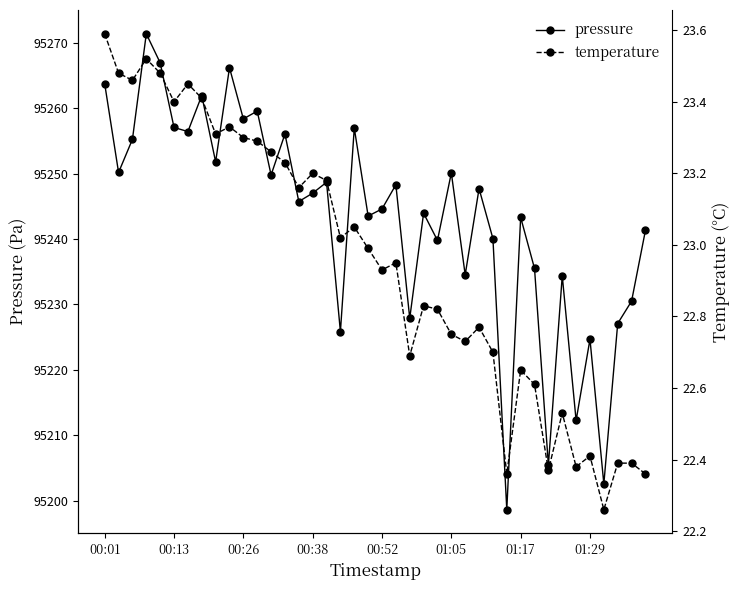

Is it true that temperature equals 23.3 at 11?

True